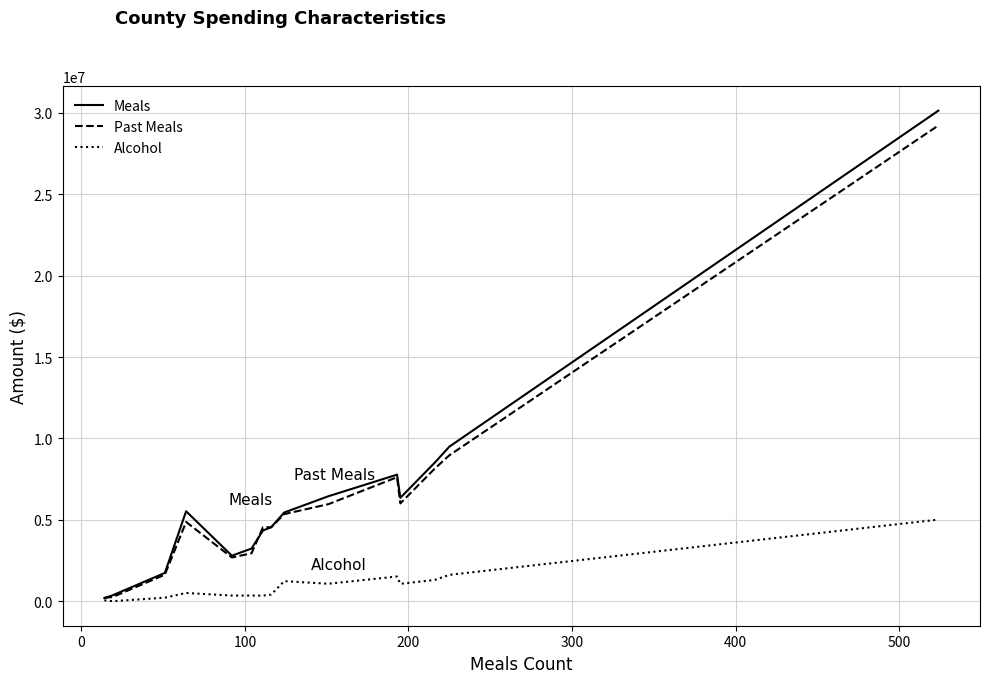

What is the maximum value for Past Meals?

29229017.0